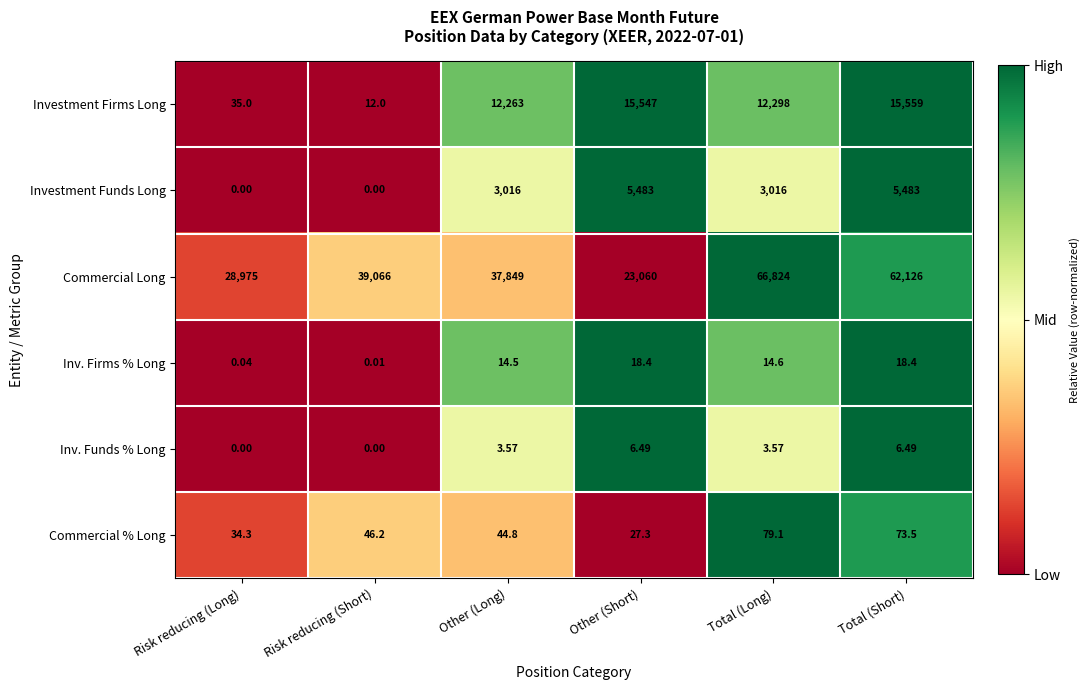

At Other (Short), list the series in order from largest to smallest.

Commercial Long, Investment Firms Long, Investment Funds Long, Commercial % Long, Inv. Firms % Long, Inv. Funds % Long